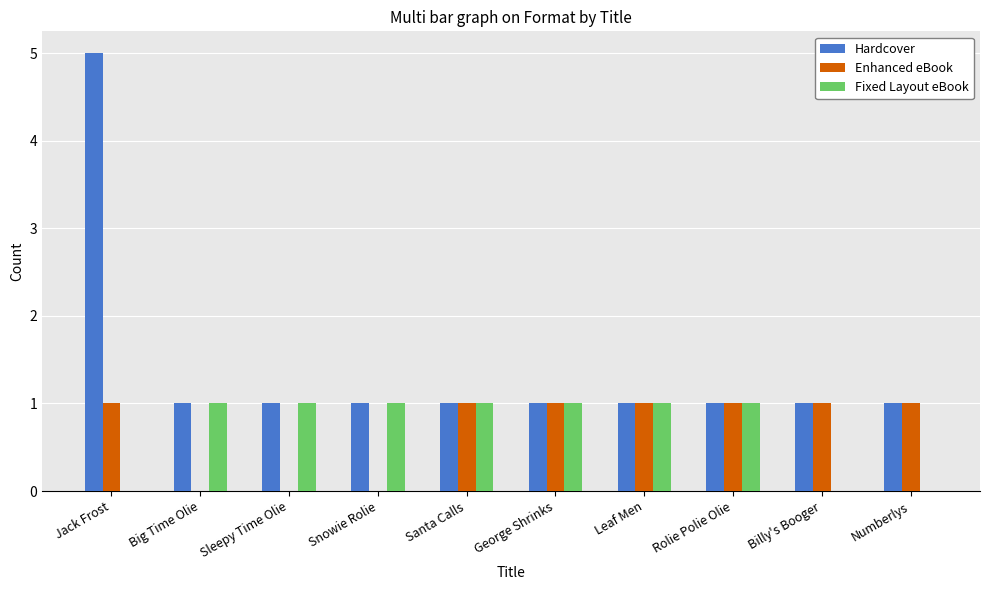

The value of Enhanced eBook at Billy's Booger is 0. True or false?

False